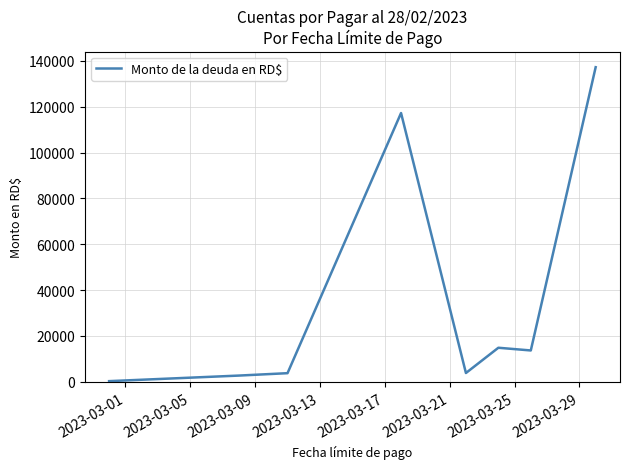

What is the difference between the second highest and minimum values?

116977.4